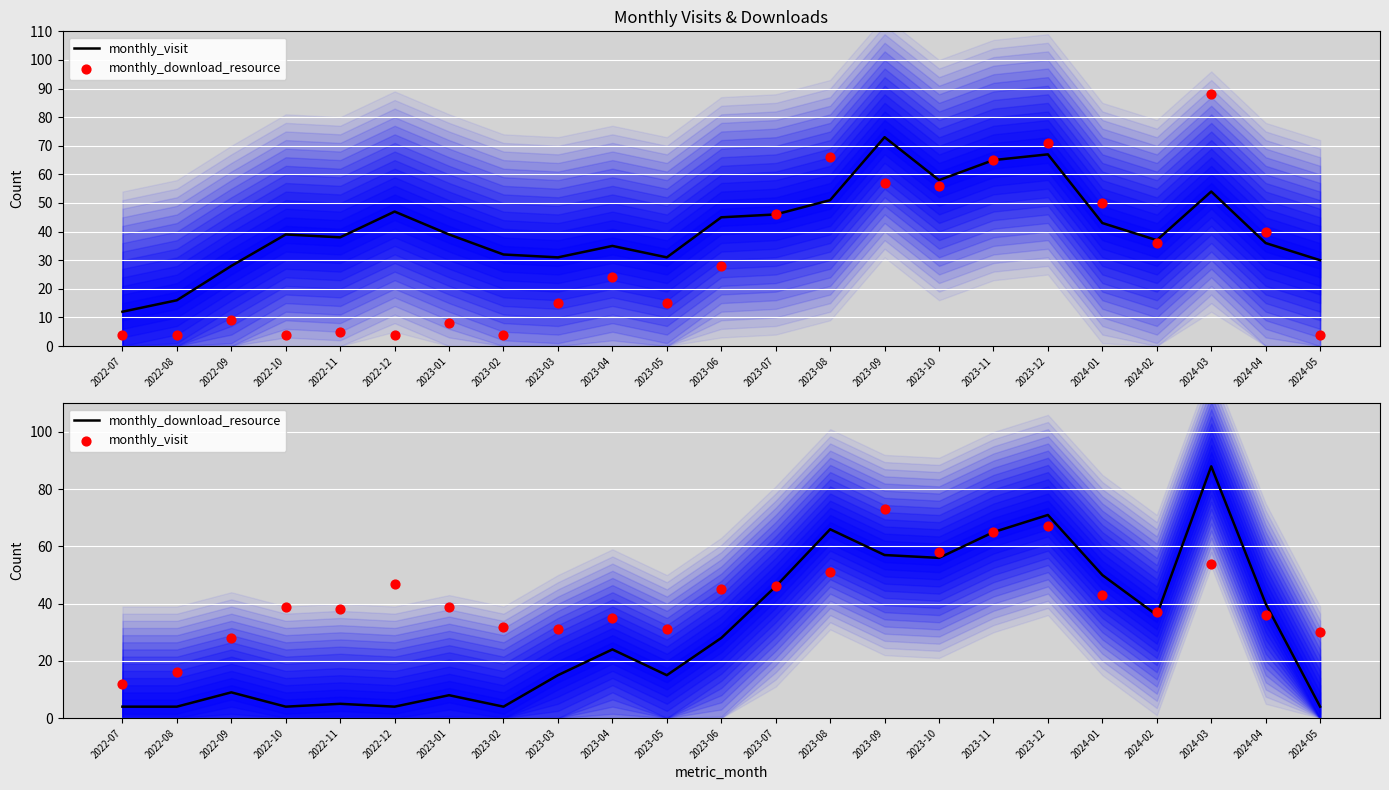

Is the value of monthly_download_resource at 2023-10 greater than the value of monthly_visit at 2023-07?

Yes